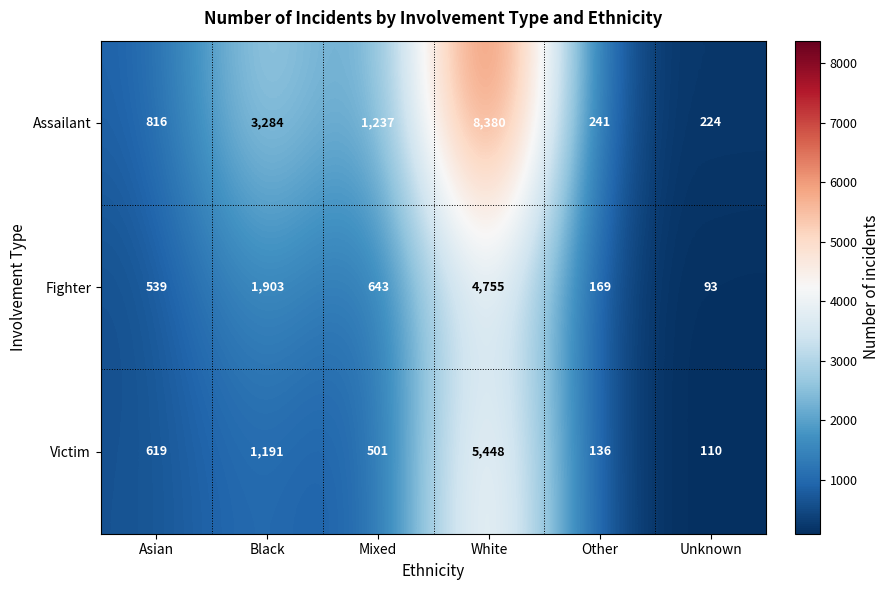

Count the number of data series in this chart.

3